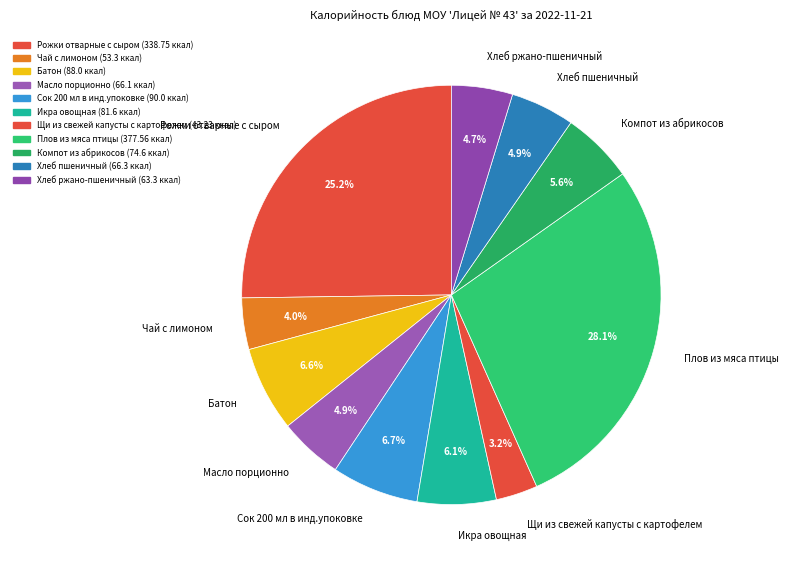

To the nearest percent, what is the difference between the largest and smallest slice percentages?

25%